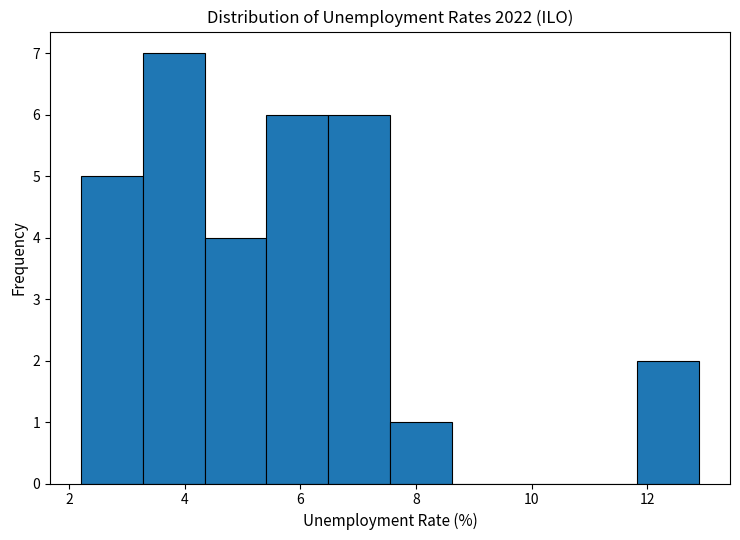

Reading left to right, list every bar in this chart as the range it spans on the x-axis followed by its height. Neither the bar edges nor the heights are printed on the chart, so give them approximately, as read against the axes.

2.2 to 3.2: 5
3.2 to 4.4: 7
4.4 to 5.4: 4
5.4 to 6.4: 6
6.4 to 7.6: 6
7.6 to 8.6: 1
8.6 to 9.6: 0
9.6 to 10.8: 0
10.8 to 11.8: 0
11.8 to 13.0: 2